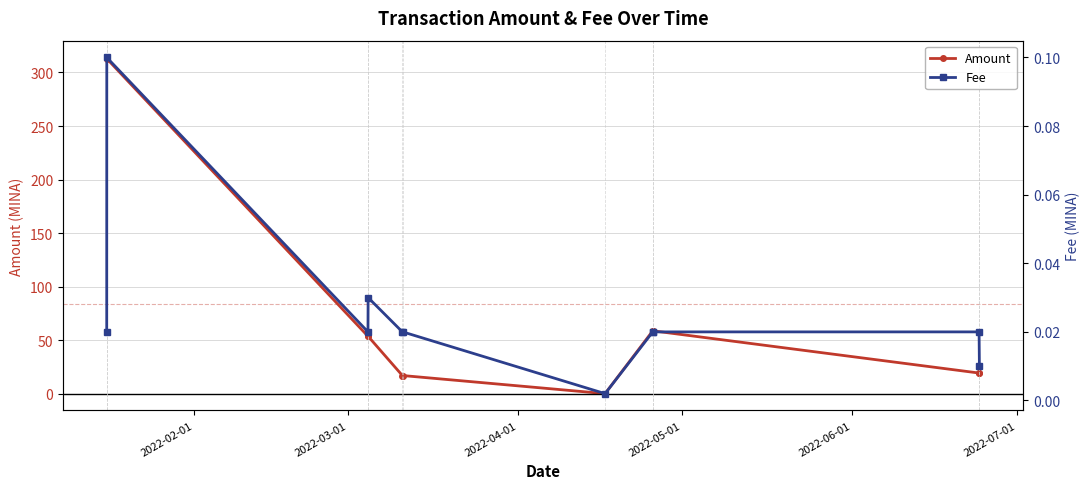

True or false: Amount and Fee intersect in this chart.

True